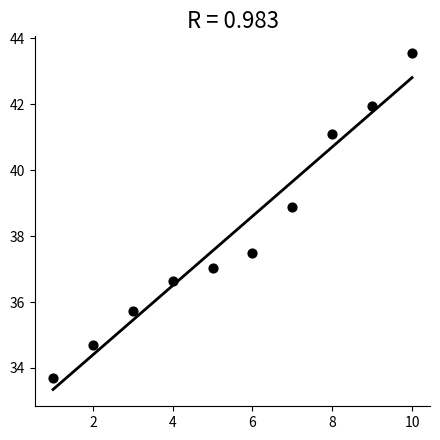

What is the average X value?

5.5